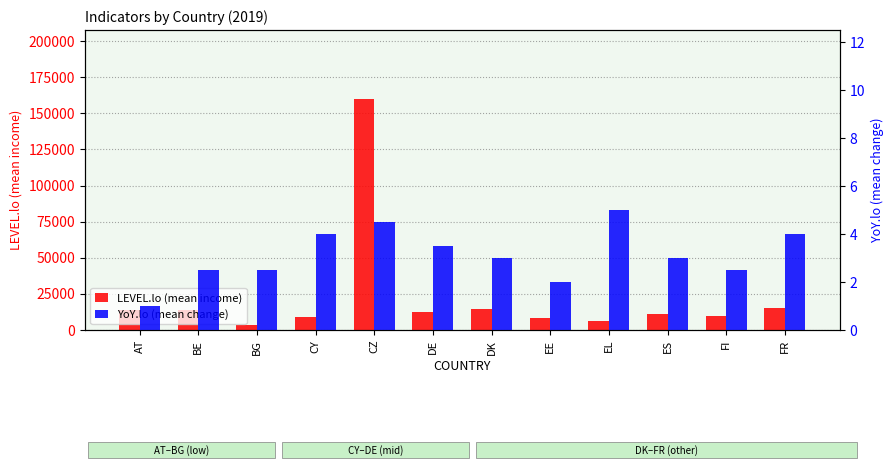

Which series has the largest total across all categories?

LEVEL.lo (mean income)